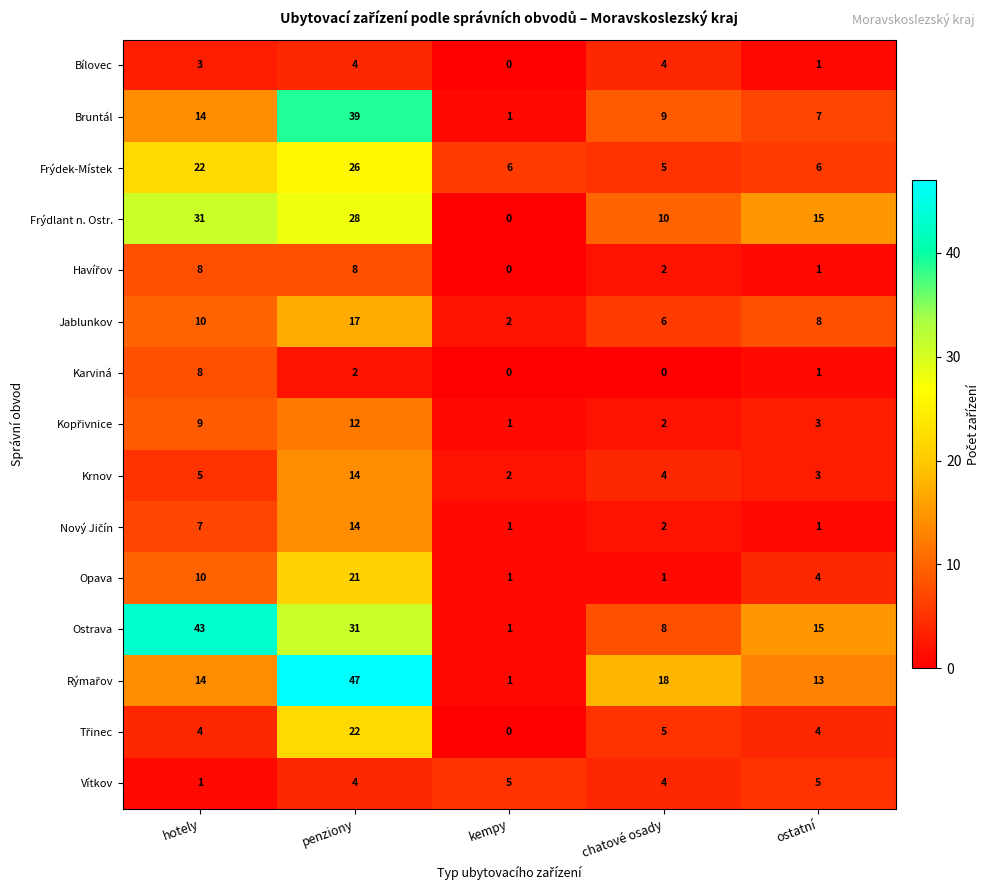

What is the sum of all Frýdek-Místek values?

65